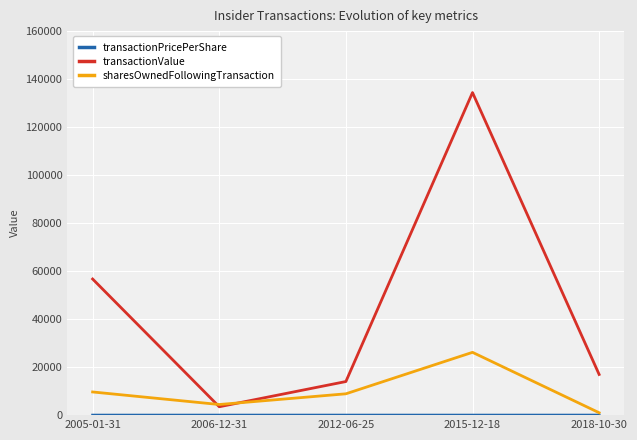

Which category has the highest value across all series?

2015-12-18